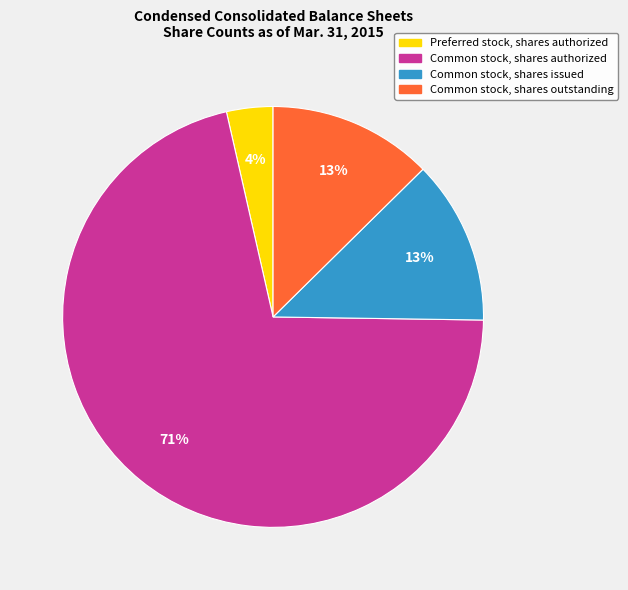

To the nearest percent, what is the average slice percentage?

25%